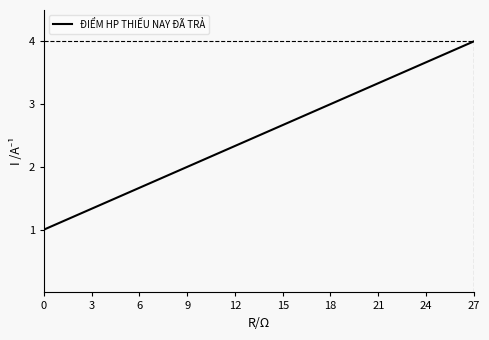

What is the minimum value shown in the chart?

1.0